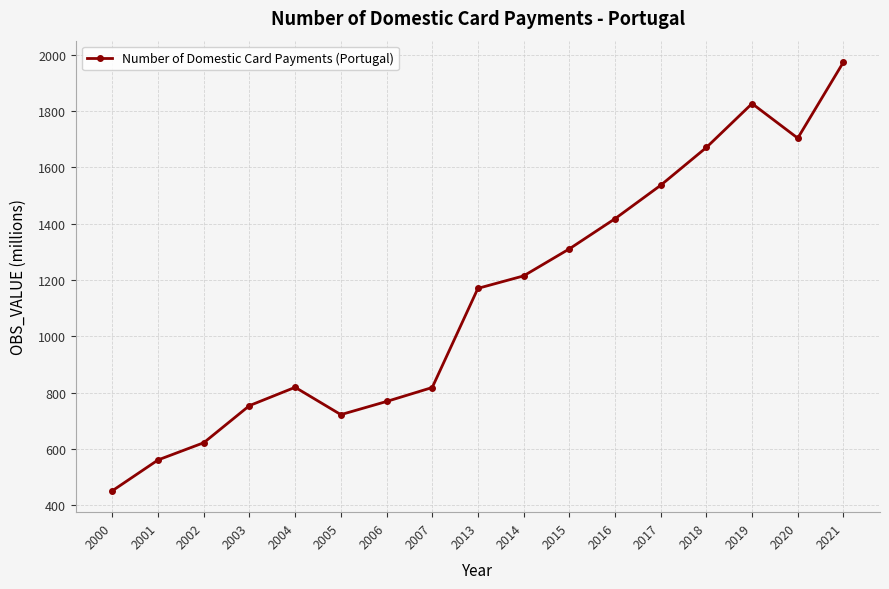

Which has a higher value, 2003 or 2000?

2003